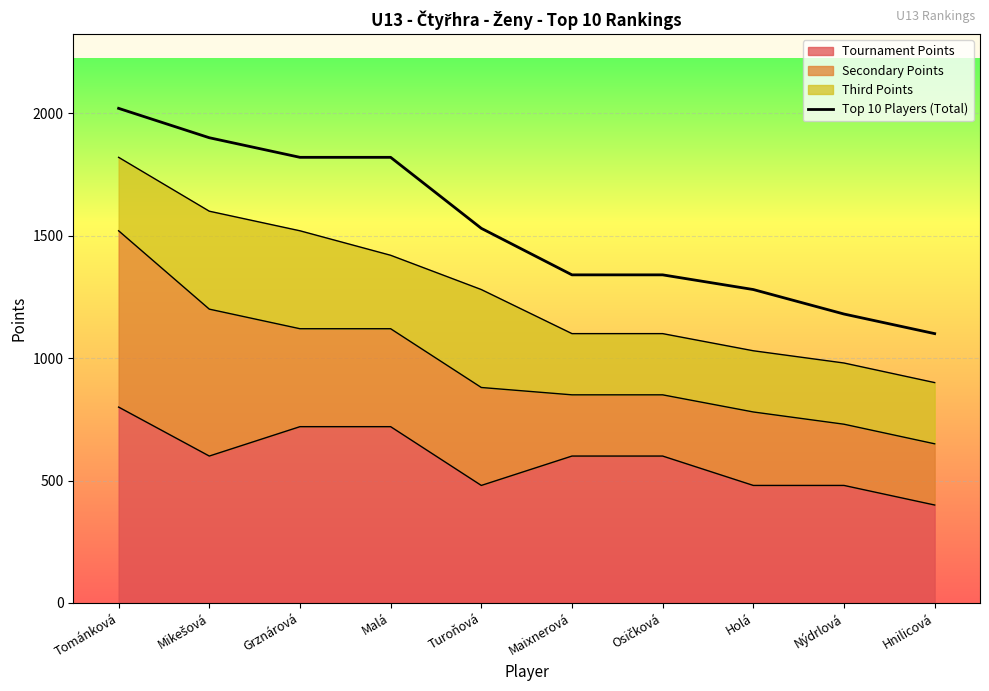

Is it true that the value at Maixnerová is 478?

False